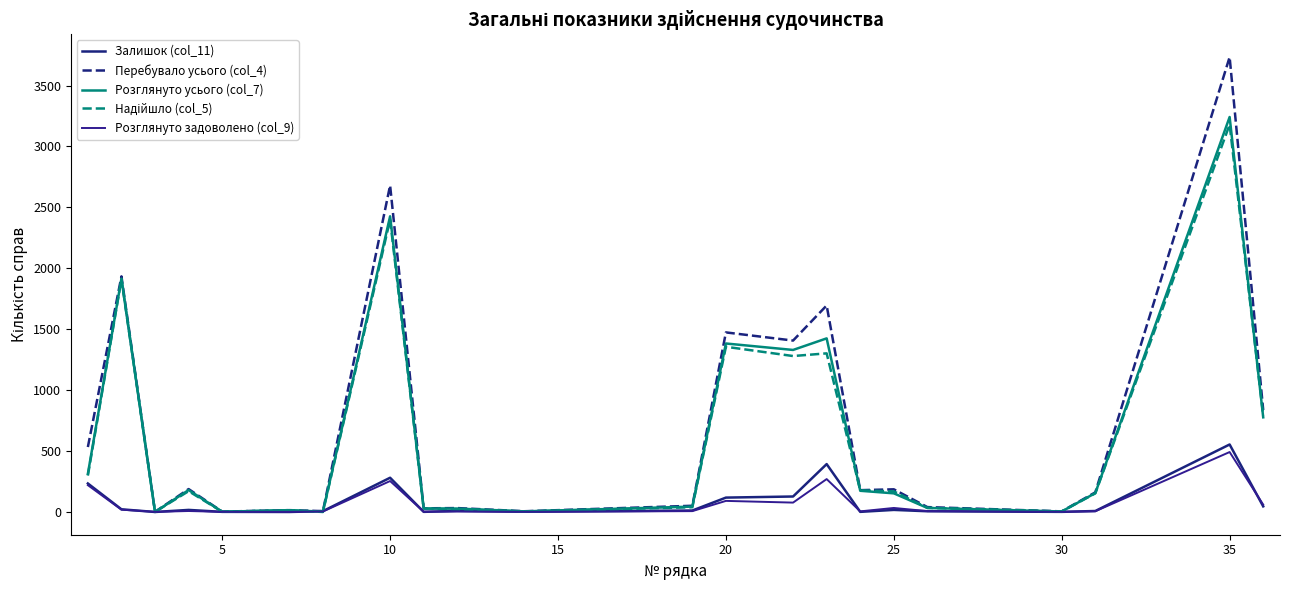

Does the chart have visible grid lines?

No